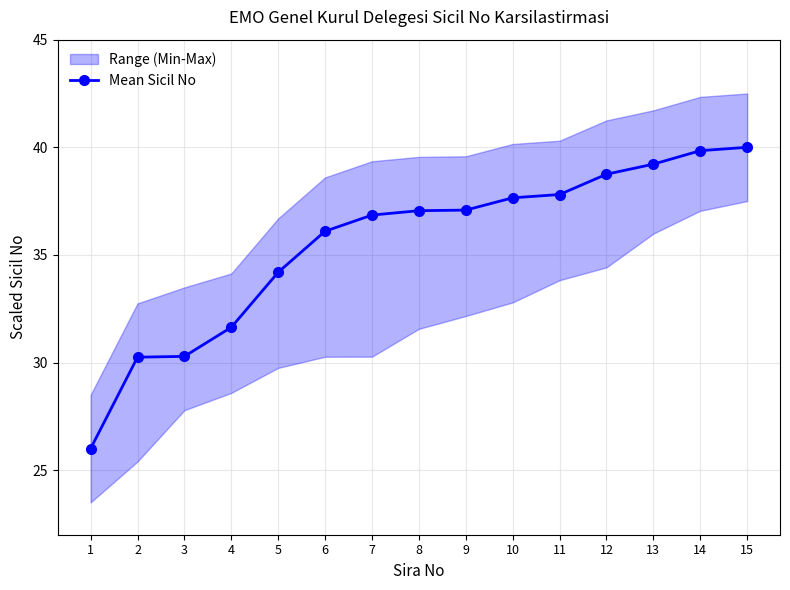

What is the approximate value at 8?

37.1